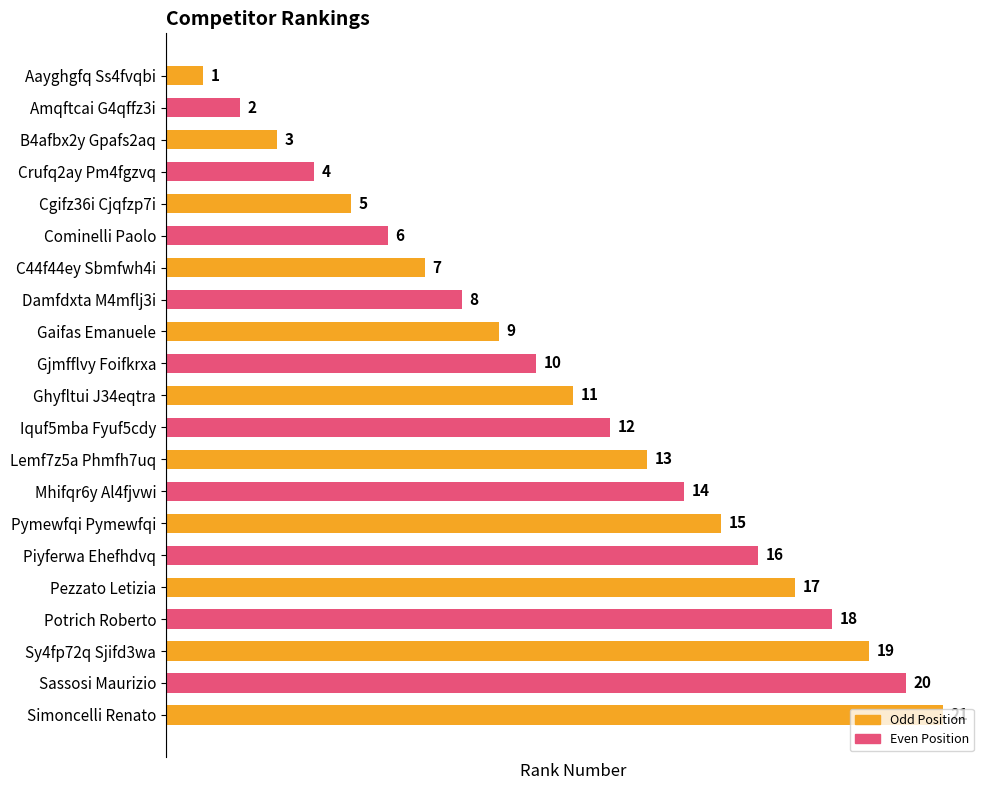

What is the average value?

11